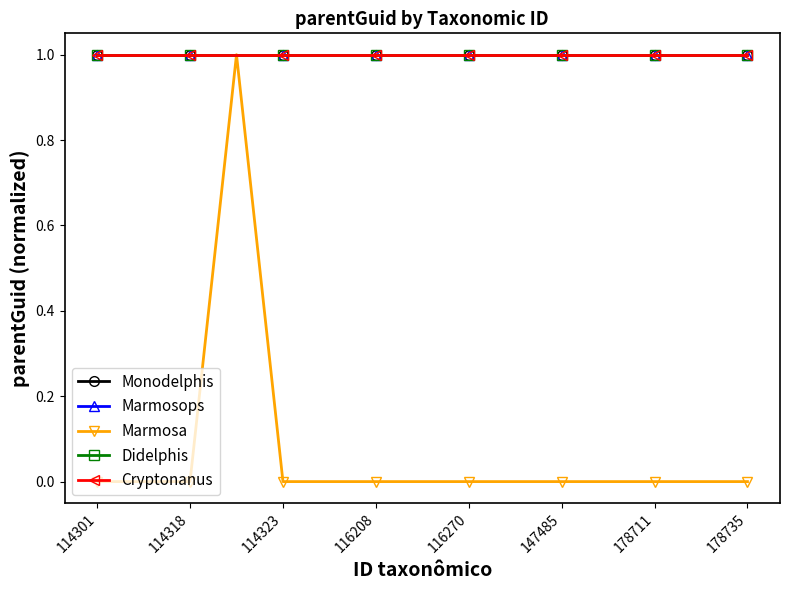

True or false: Monodelphis and Marmosops intersect in this chart.

False